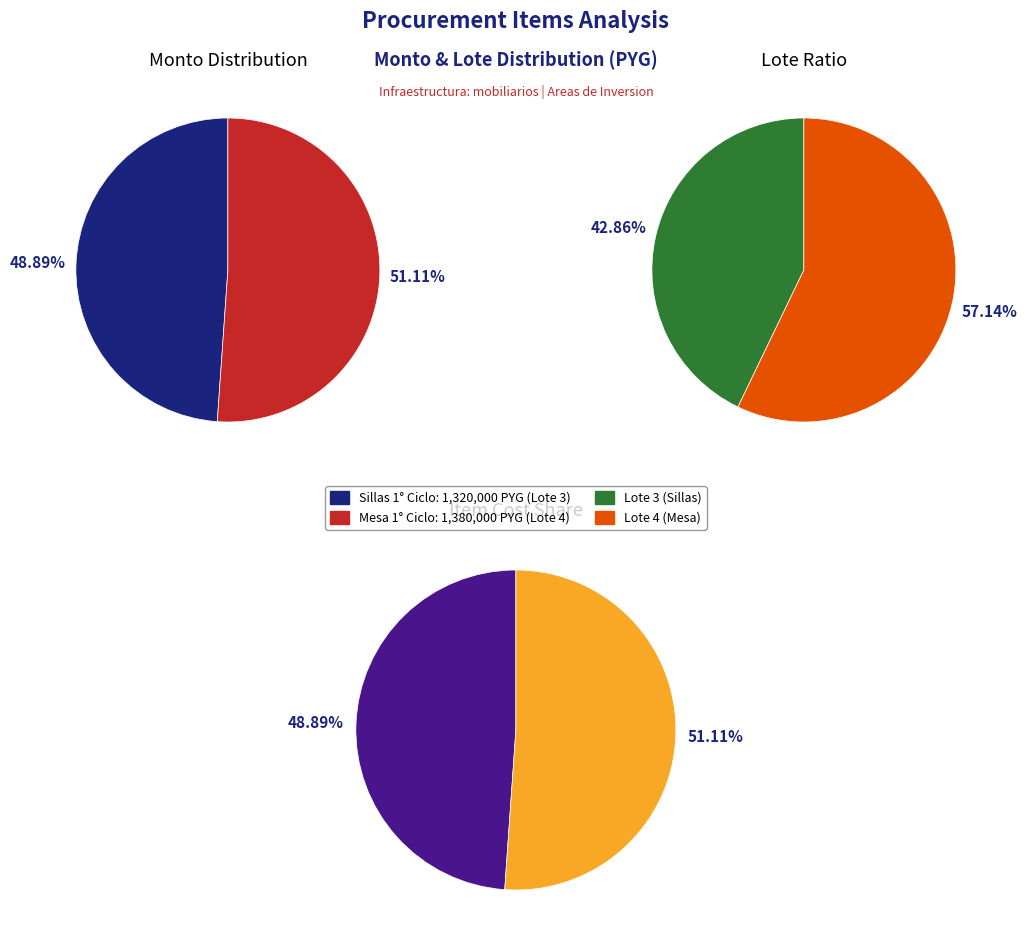

Is it true that Sillas 1° Ciclo is 49% of the pie?

True